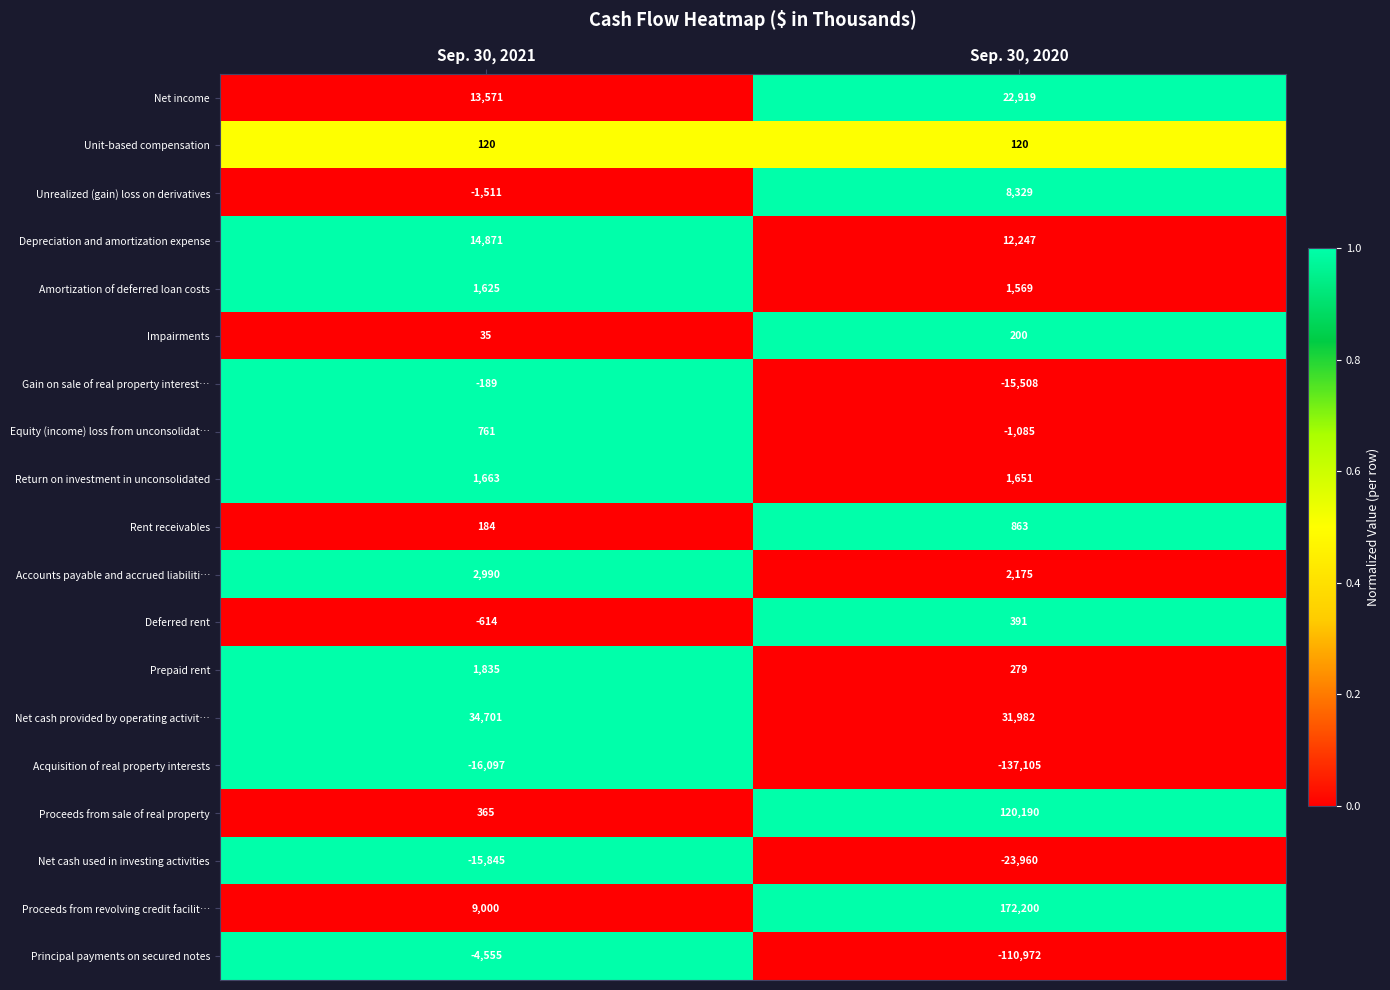

Count the number of categories in the chart.

2